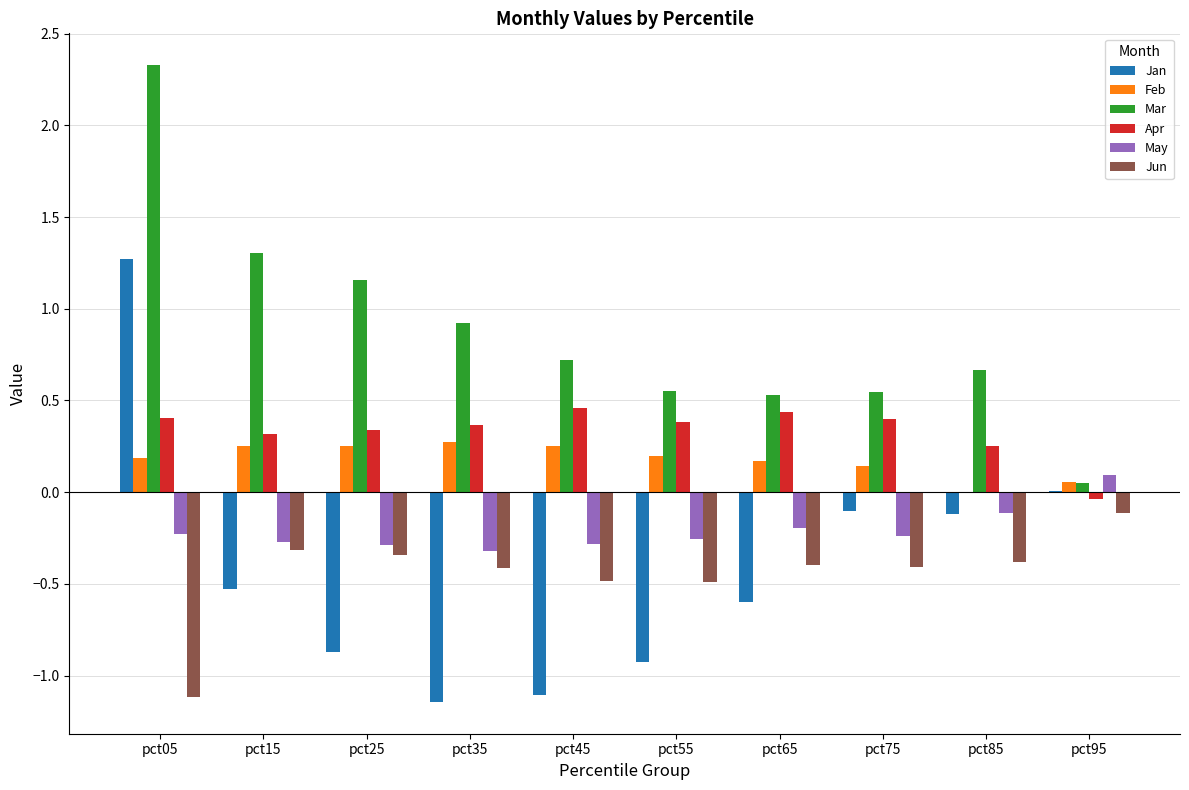

Between pct15 and pct45, which series saw the biggest shift?

Mar